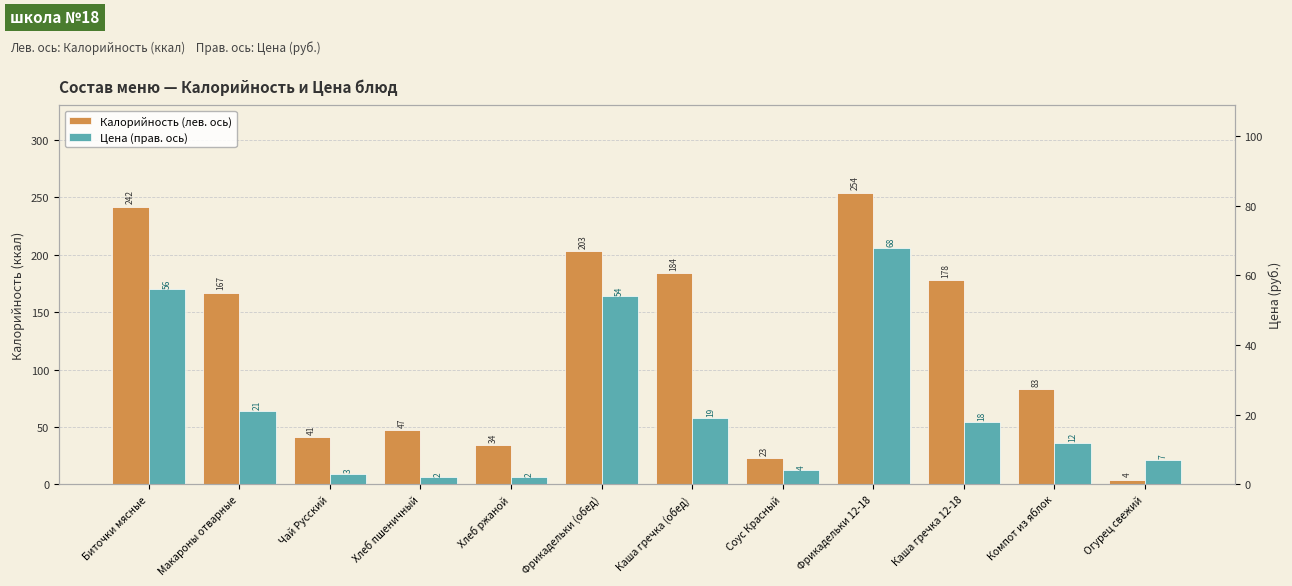

Which series has the largest total across all categories?

Калорийность (лев. ось)